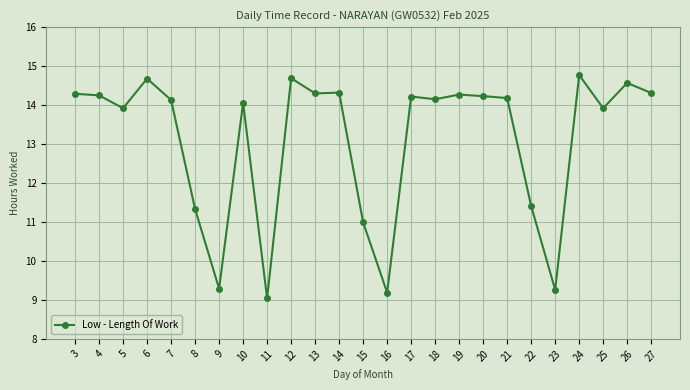

True or false: there are more than 2 points higher than both neighbors.

True